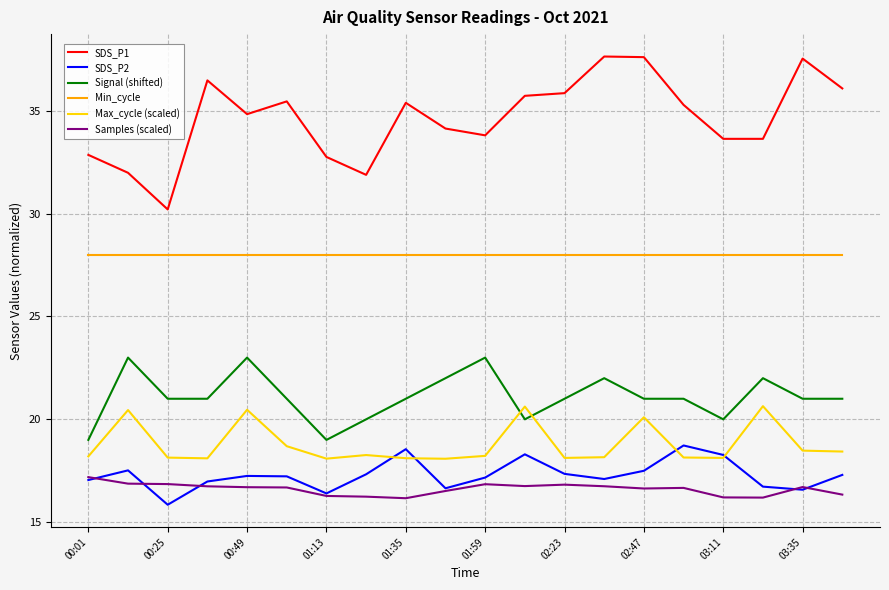

True or false: Signal (shifted) and SDS_P2 cross at least once.

False